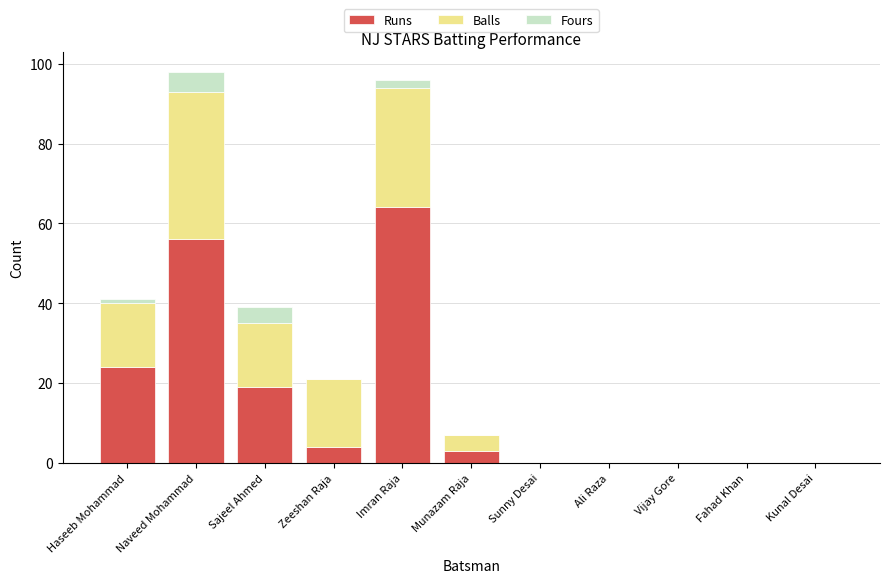

Count the number of data series in this chart.

3